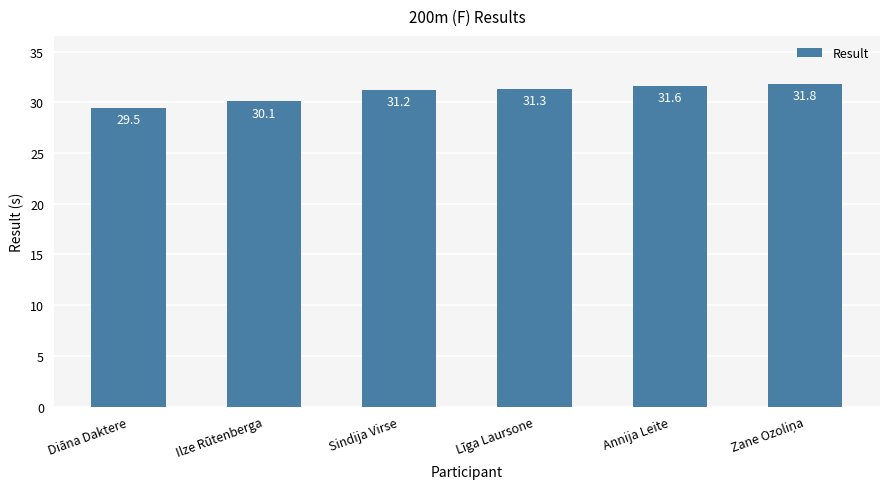

What is the difference between the second highest and second lowest values?

1.5